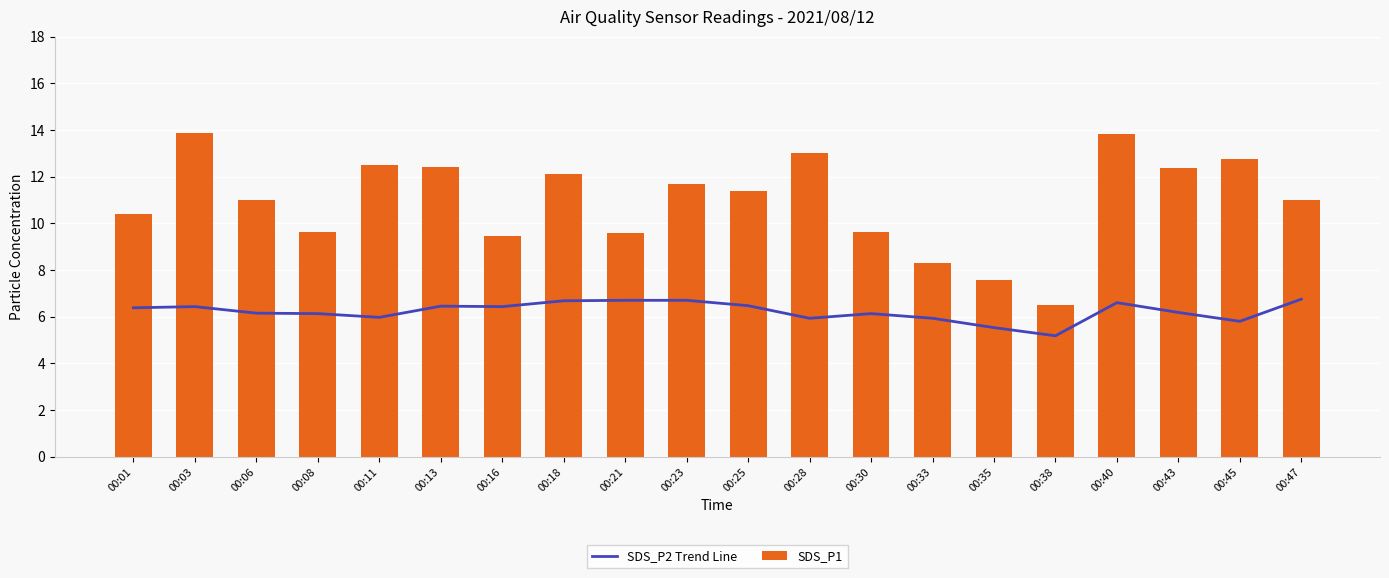

What is the maximum value for SDS_P2 Trend Line?

6.8